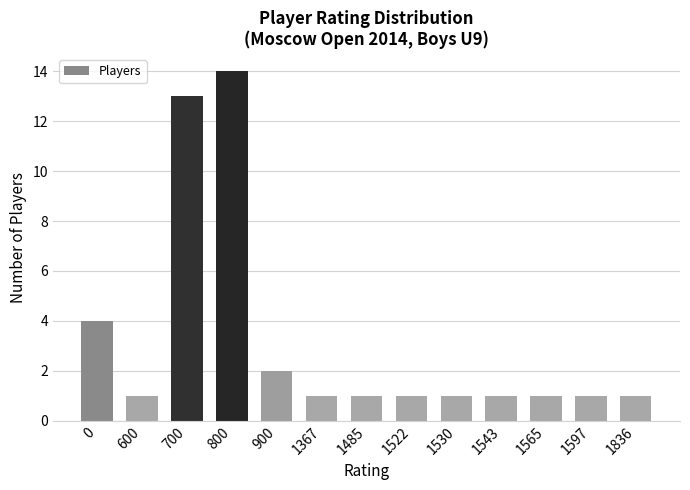

Count the number of data series in this chart.

1